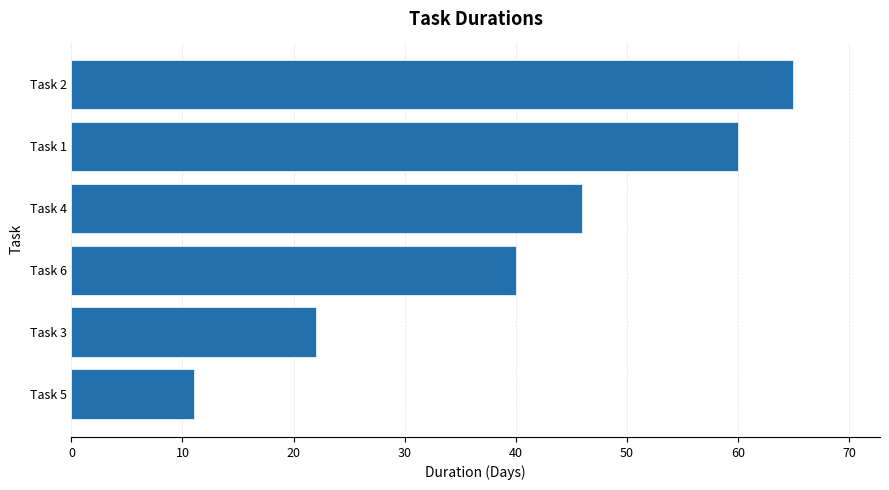

What is the average value?

41